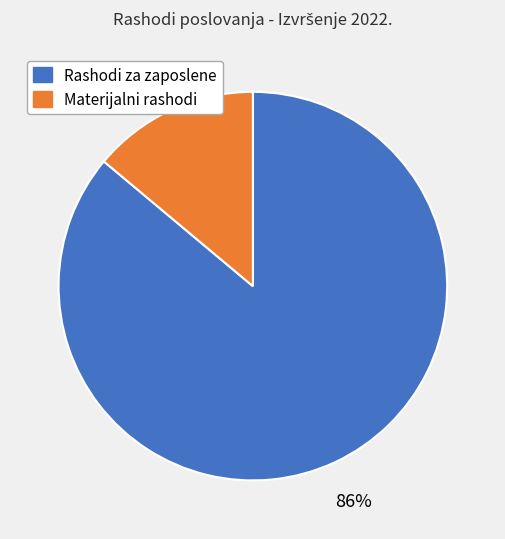

What is the majority slice?

Rashodi za zaposlene